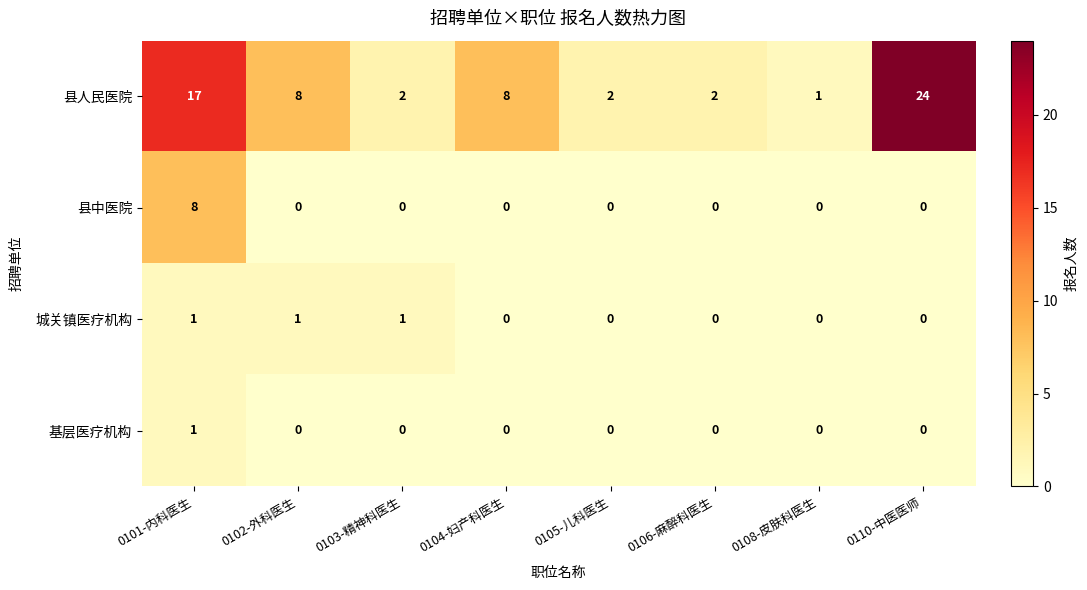

Which category has the highest value in the 县中医院 series?

0101-内科医生